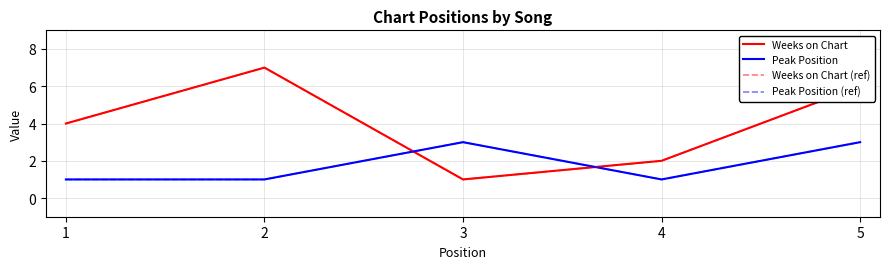

Is this an area chart (filled region under the line)?

No